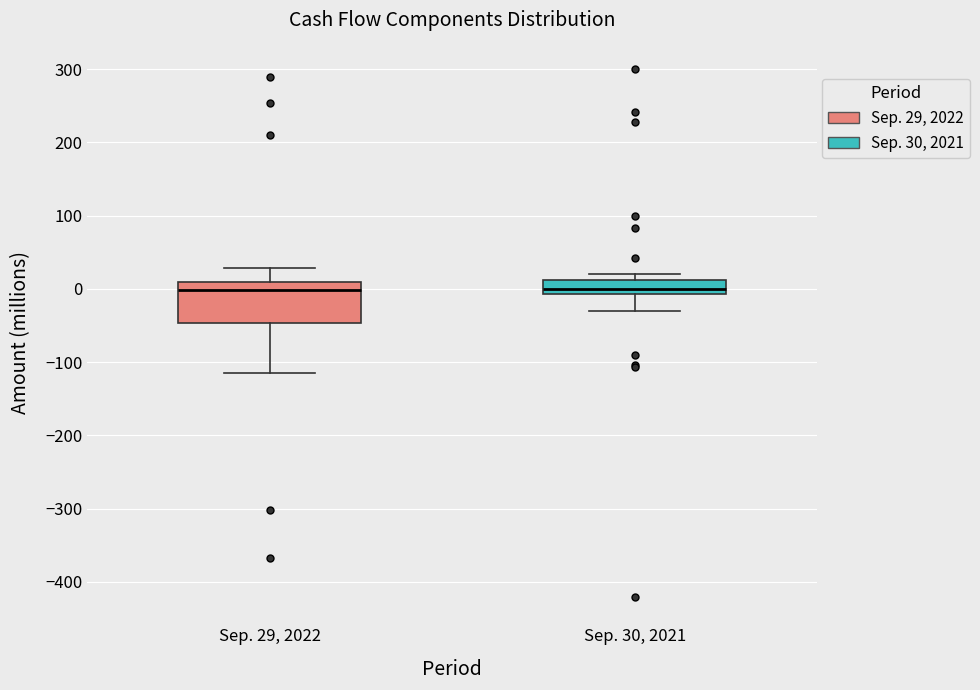

Reading left to right, read every box against the y-axis: the position of its median line, the range the box covers, and the ends of its whiskers. The values are not printed on the chart, so give them approximately, as read against the axis.

Sep. 29, 2022: median 0, box -50 to 10, whiskers -120 to 30
Sep. 30, 2021: median 0, box -10 to 10, whiskers -30 to 20